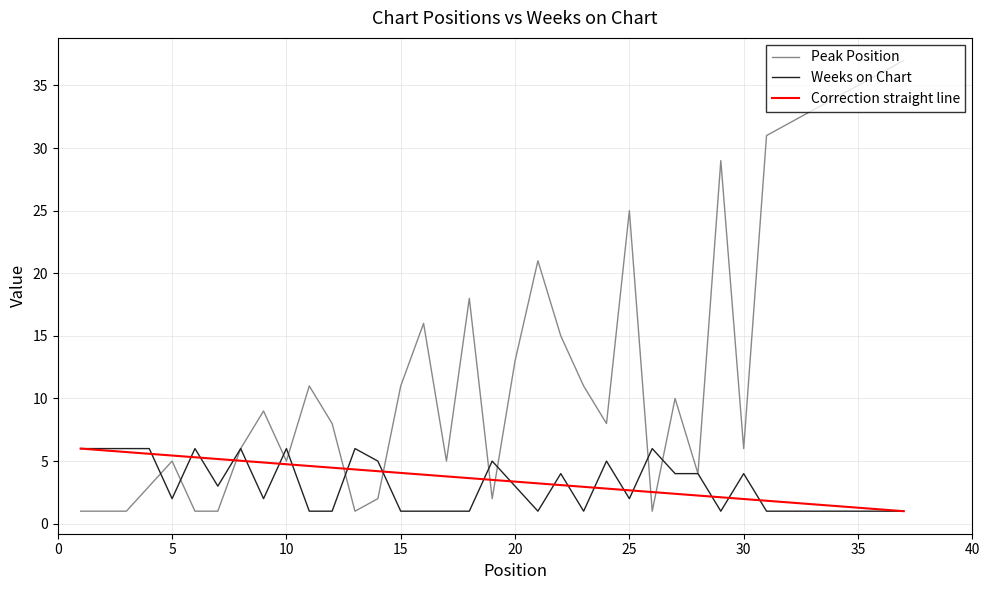

Which series has the largest range (max minus min)?

Peak Position